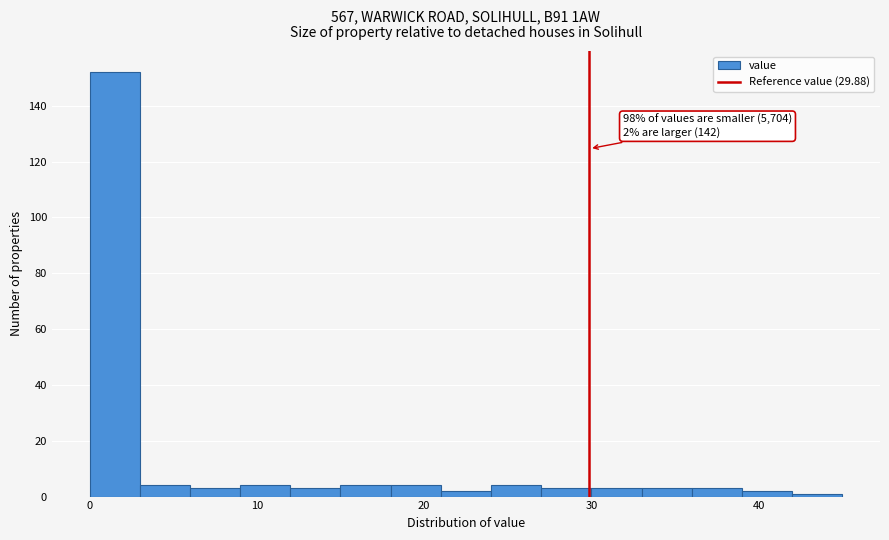

Around what value on the x-axis is the tallest bar? Give the approximate position of its centre, as read against the axis.

2